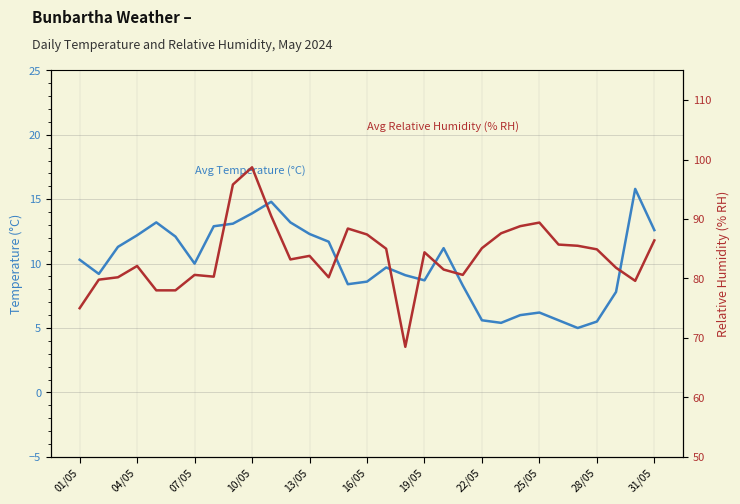

Where is the first local maximum for Avg Relative Humidity (% RH)?

04/05